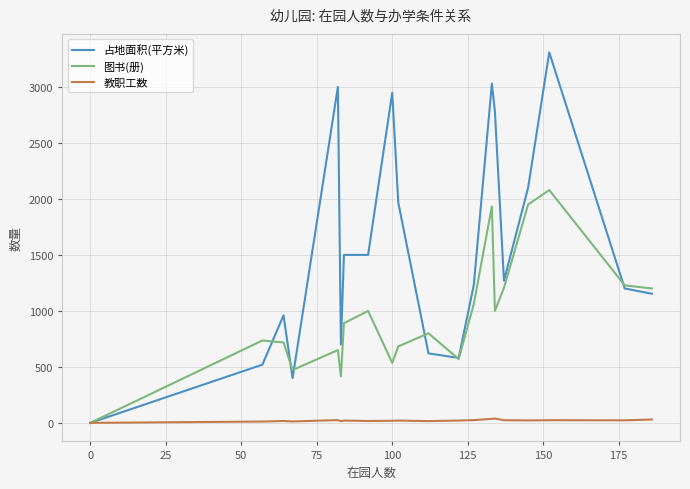

What is the sum of all 教职工数 values?

420.0